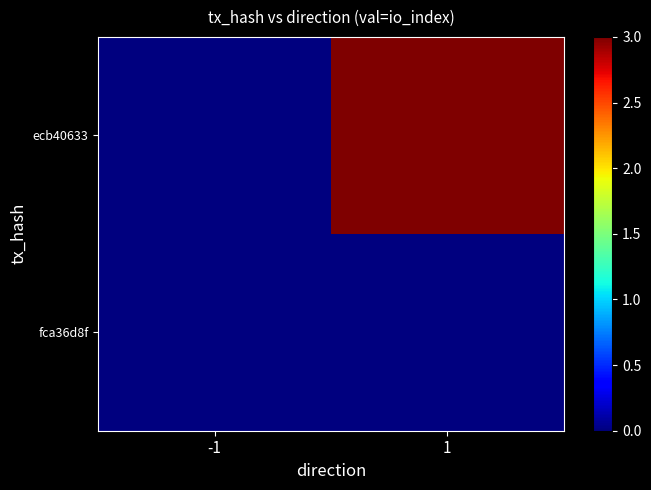

Which has a higher value, 1 or -1?

1